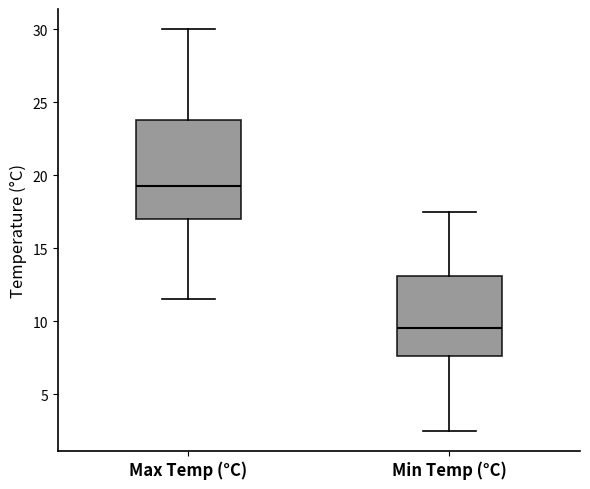

Where does the median line of the box for Min Temp (°C) sit on the y-axis? The values are not printed on the chart, so give them approximately, as read against the axis.

9.5